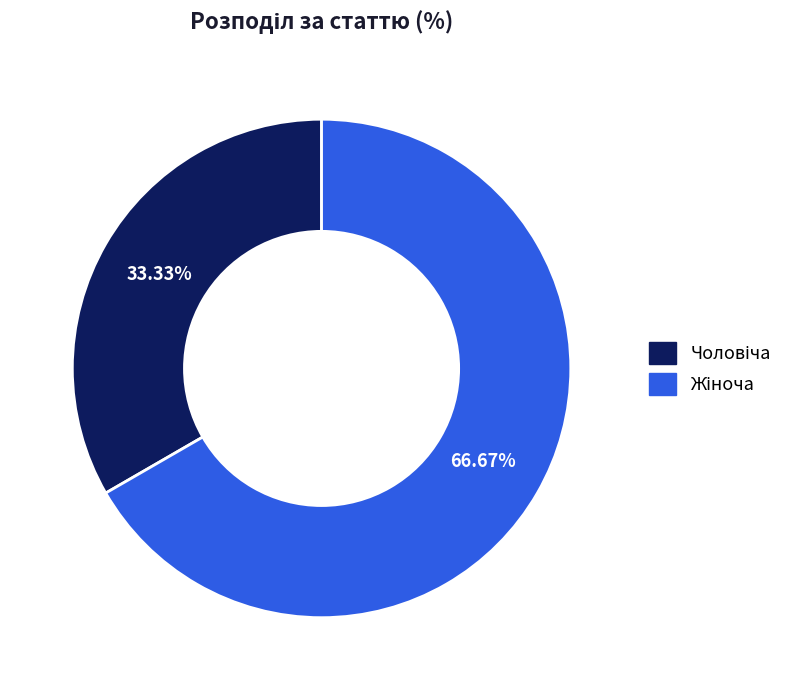

Does any single category account for the majority?

Yes